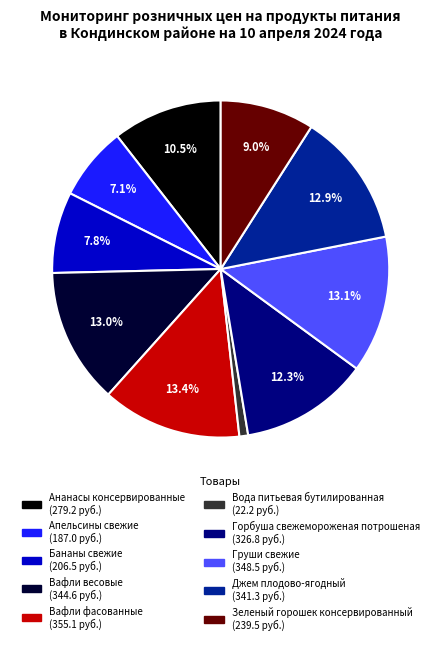

How many slices are in this pie chart?

10